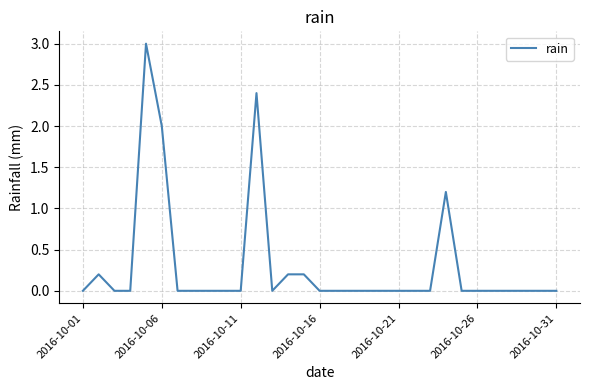

True or false: the data has more than 2 interior local peaks.

True